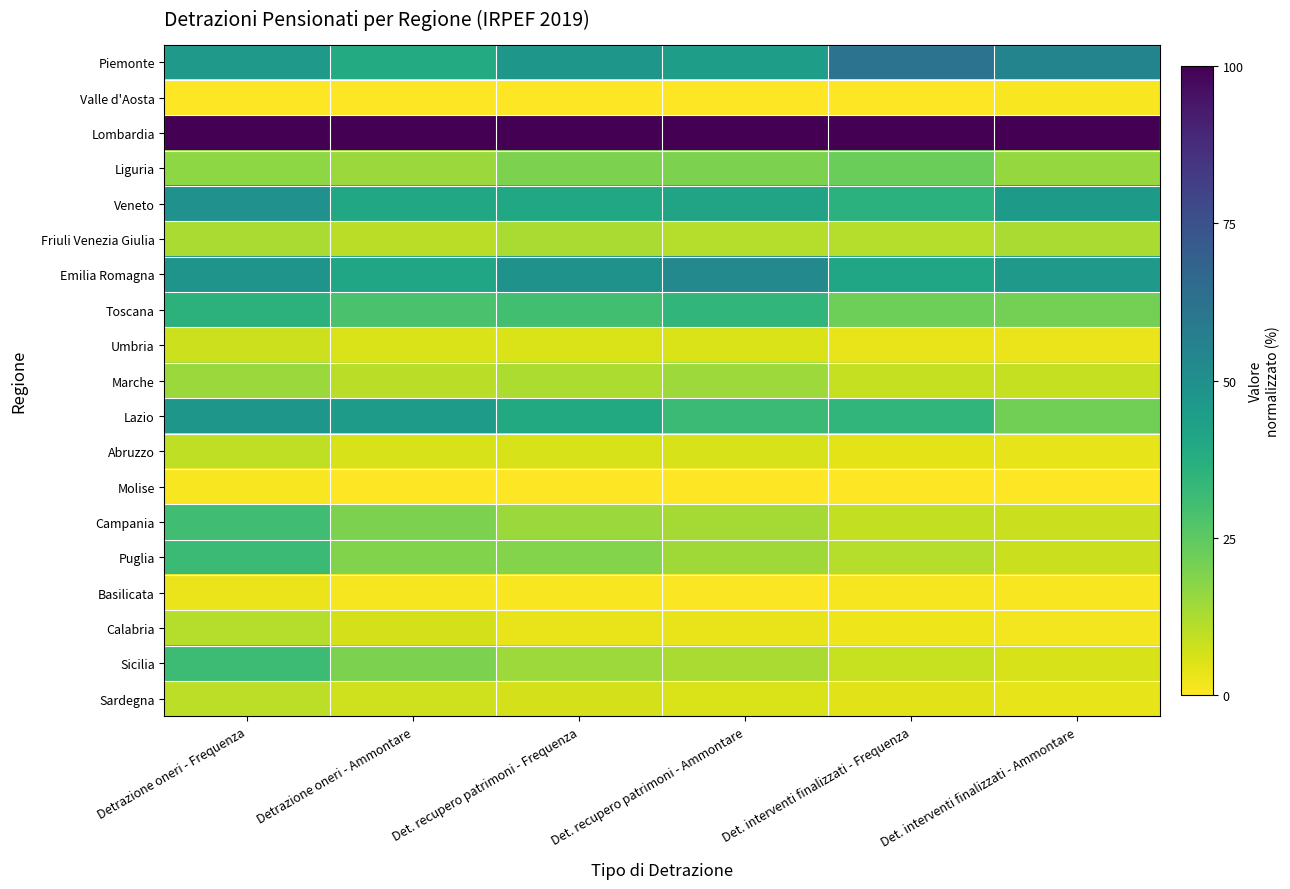

Reading left to right, list all the values displayed in this chart.

Piemonte: Detrazione oneri - Frequenza=46.0	Detrazione oneri - Ammontare=38.8	Det. recupero patrimoni - Frequenza=47.1	Det. recupero patrimoni - Ammontare=44.3	Det. interventi finalizzati - Frequenza=62.1	Det. interventi finalizzati - Ammontare=55.0
Valle d'Aosta: Detrazione oneri - Frequenza=0.0	Detrazione oneri - Ammontare=0.0	Det. recupero patrimoni - Frequenza=0.0	Det. recupero patrimoni - Ammontare=0.4	Det. interventi finalizzati - Frequenza=0.1	Det. interventi finalizzati - Ammontare=0.9
Lombardia: Detrazione oneri - Frequenza=100.0	Detrazione oneri - Ammontare=100.0	Det. recupero patrimoni - Frequenza=100.0	Det. recupero patrimoni - Ammontare=100.0	Det. interventi finalizzati - Frequenza=100.0	Det. interventi finalizzati - Ammontare=100.0
Liguria: Detrazione oneri - Frequenza=17.1	Detrazione oneri - Ammontare=15.1	Det. recupero patrimoni - Frequenza=19.7	Det. recupero patrimoni - Ammontare=19.8	Det. interventi finalizzati - Frequenza=22.5	Det. interventi finalizzati - Ammontare=15.7
Veneto: Detrazione oneri - Frequenza=49.3	Detrazione oneri - Ammontare=40.6	Det. recupero patrimoni - Frequenza=40.4	Det. recupero patrimoni - Ammontare=41.7	Det. interventi finalizzati - Frequenza=36.0	Det. interventi finalizzati - Ammontare=45.7
Friuli Venezia Giulia: Detrazione oneri - Frequenza=12.6	Detrazione oneri - Ammontare=10.3	Det. recupero patrimoni - Frequenza=12.6	Det. recupero patrimoni - Ammontare=11.2	Det. interventi finalizzati - Frequenza=11.2	Det. interventi finalizzati - Ammontare=12.7
Emilia Romagna: Detrazione oneri - Frequenza=48.1	Detrazione oneri - Ammontare=41.3	Det. recupero patrimoni - Frequenza=49.1	Det. recupero patrimoni - Ammontare=52.9	Det. interventi finalizzati - Frequenza=40.8	Det. interventi finalizzati - Ammontare=46.4
Toscana: Detrazione oneri - Frequenza=35.9	Detrazione oneri - Ammontare=28.8	Det. recupero patrimoni - Frequenza=30.3	Det. recupero patrimoni - Ammontare=34.3	Det. interventi finalizzati - Frequenza=22.3	Det. interventi finalizzati - Ammontare=21.0
Umbria: Detrazione oneri - Frequenza=7.5	Detrazione oneri - Ammontare=5.5	Det. recupero patrimoni - Frequenza=5.5	Det. recupero patrimoni - Ammontare=5.5	Det. interventi finalizzati - Frequenza=3.4	Det. interventi finalizzati - Ammontare=3.1
Marche: Detrazione oneri - Frequenza=15.0	Detrazione oneri - Ammontare=10.5	Det. recupero patrimoni - Frequenza=12.4	Det. recupero patrimoni - Ammontare=14.6	Det. interventi finalizzati - Frequenza=8.8	Det. interventi finalizzati - Ammontare=9.0
Lazio: Detrazione oneri - Frequenza=47.2	Detrazione oneri - Ammontare=45.1	Det. recupero patrimoni - Frequenza=39.3	Det. recupero patrimoni - Ammontare=31.8	Det. interventi finalizzati - Frequenza=34.0	Det. interventi finalizzati - Ammontare=21.1
Abruzzo: Detrazione oneri - Frequenza=9.6	Detrazione oneri - Ammontare=6.0	Det. recupero patrimoni - Frequenza=5.9	Det. recupero patrimoni - Ammontare=6.0	Det. interventi finalizzati - Frequenza=4.1	Det. interventi finalizzati - Ammontare=3.8
Molise: Detrazione oneri - Frequenza=1.1	Detrazione oneri - Ammontare=0.4	Det. recupero patrimoni - Frequenza=0.3	Det. recupero patrimoni - Ammontare=0.0	Det. interventi finalizzati - Frequenza=0.0	Det. interventi finalizzati - Ammontare=0.0
Campania: Detrazione oneri - Frequenza=30.7	Detrazione oneri - Ammontare=19.7	Det. recupero patrimoni - Frequenza=15.0	Det. recupero patrimoni - Ammontare=13.7	Det. interventi finalizzati - Frequenza=9.2	Det. interventi finalizzati - Ammontare=8.0
Puglia: Detrazione oneri - Frequenza=31.8	Detrazione oneri - Ammontare=19.1	Det. recupero patrimoni - Frequenza=18.6	Det. recupero patrimoni - Ammontare=14.2	Det. interventi finalizzati - Frequenza=11.1	Det. interventi finalizzati - Ammontare=8.1
Basilicata: Detrazione oneri - Frequenza=2.9	Detrazione oneri - Ammontare=1.3	Det. recupero patrimoni - Frequenza=1.0	Det. recupero patrimoni - Ammontare=0.7	Det. interventi finalizzati - Frequenza=1.2	Det. interventi finalizzati - Ammontare=1.0
Calabria: Detrazione oneri - Frequenza=11.2	Detrazione oneri - Ammontare=6.4	Det. recupero patrimoni - Frequenza=3.5	Det. recupero patrimoni - Ammontare=3.4	Det. interventi finalizzati - Frequenza=2.6	Det. interventi finalizzati - Ammontare=1.9
Sicilia: Detrazione oneri - Frequenza=31.6	Detrazione oneri - Ammontare=19.6	Det. recupero patrimoni - Frequenza=14.8	Det. recupero patrimoni - Ammontare=12.6	Det. interventi finalizzati - Frequenza=8.4	Det. interventi finalizzati - Ammontare=6.0
Sardegna: Detrazione oneri - Frequenza=10.1	Detrazione oneri - Ammontare=7.1	Det. recupero patrimoni - Frequenza=6.4	Det. recupero patrimoni - Ammontare=5.7	Det. interventi finalizzati - Frequenza=4.7	Det. interventi finalizzati - Ammontare=3.9